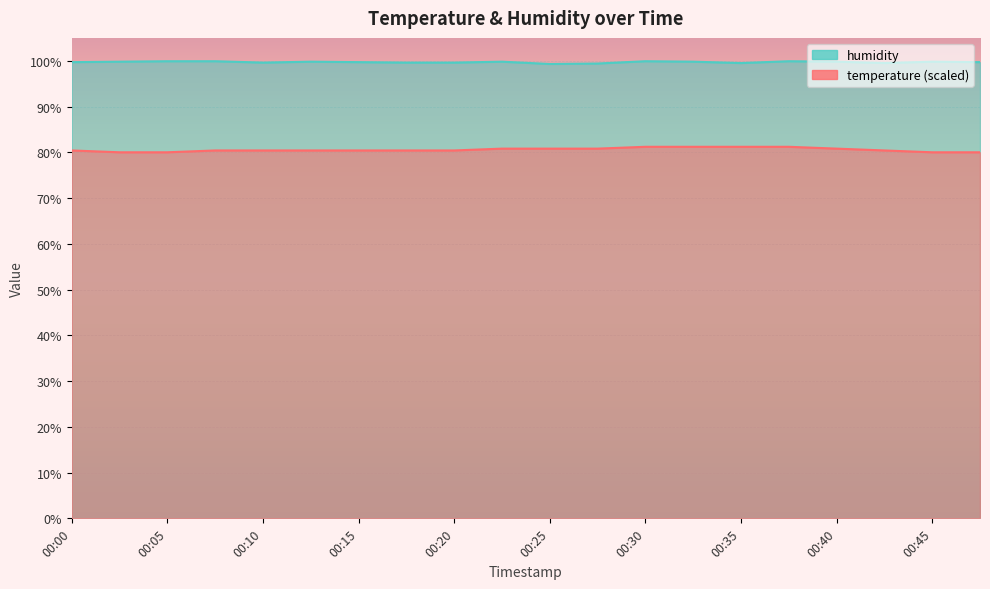

True or false: humidity has more than 2 points higher than both neighbors.

True